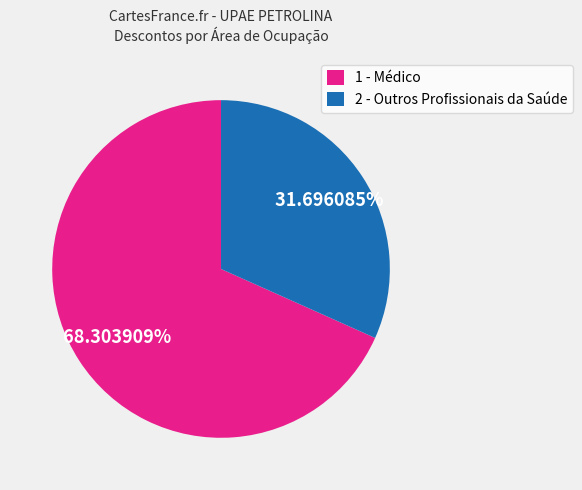

Do 1 - Médico and 2 - Outros Profissionais da Saúde together represent more than half of the pie?

Yes